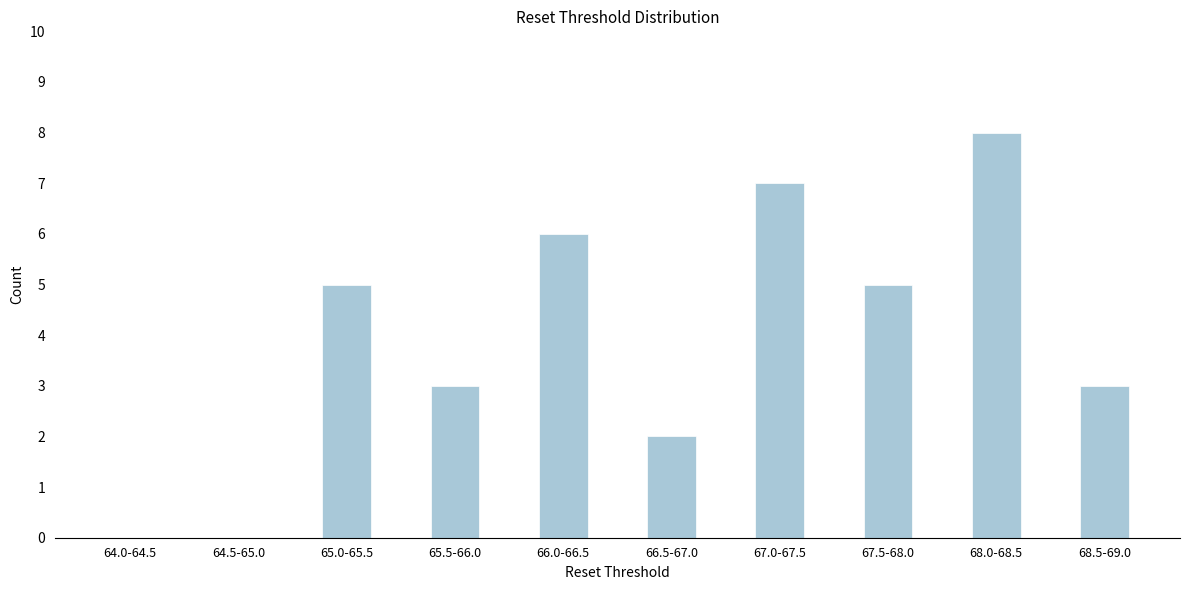

Reading right to left, transcribe all the data shown in this chart.

68.5-69.0=3	68.0-68.5=8	67.5-68.0=5	67.0-67.5=7	66.5-67.0=2	66.0-66.5=6	65.5-66.0=3	65.0-65.5=5	64.5-65.0=0	64.0-64.5=0